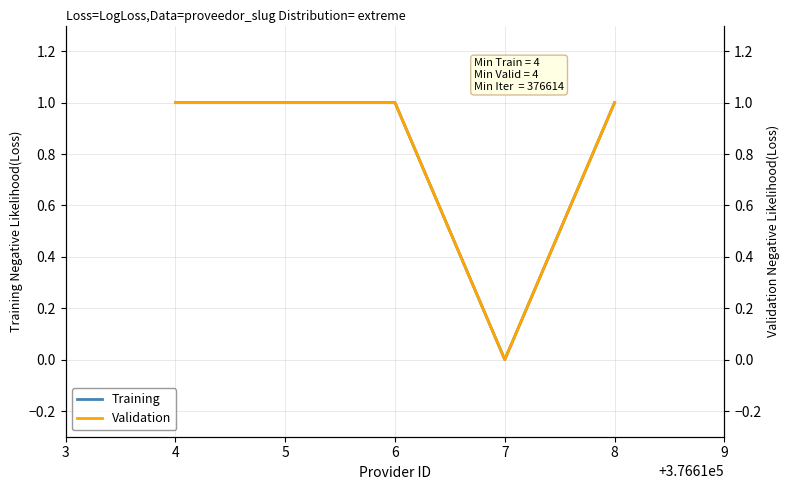

Count the Training values in the range 1 to 2.

4